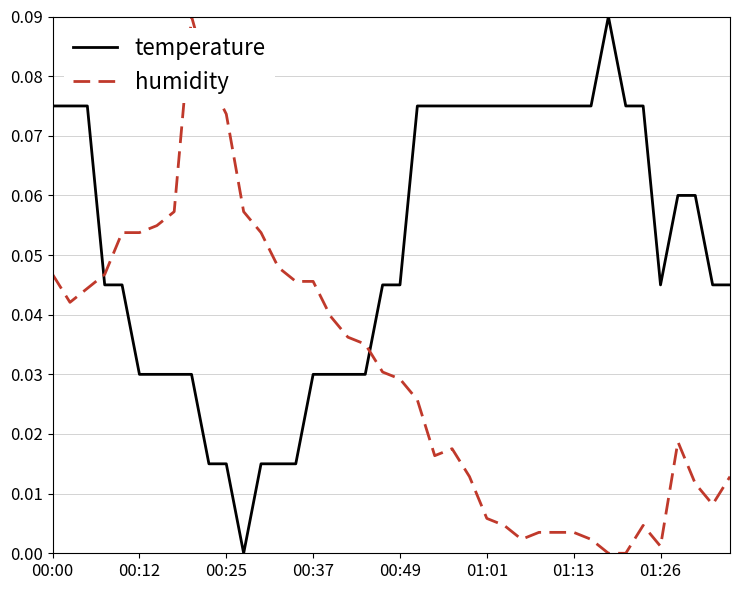

How many intersections are there between temperature and humidity?

2